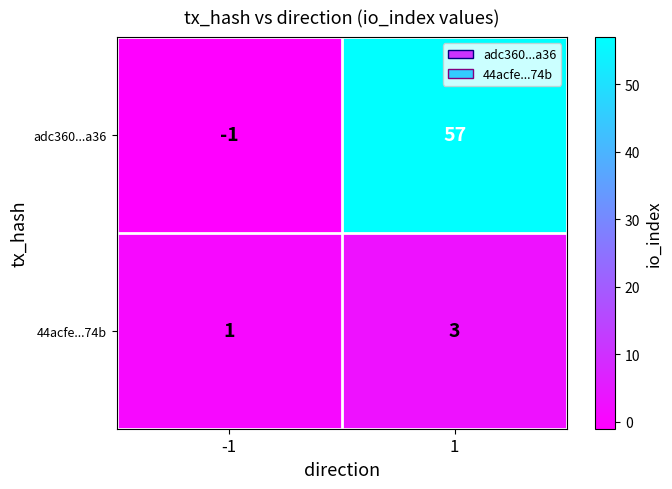

Is the value of adc360...a36 at -1 greater than the value of 44acfe...74b at -1?

No